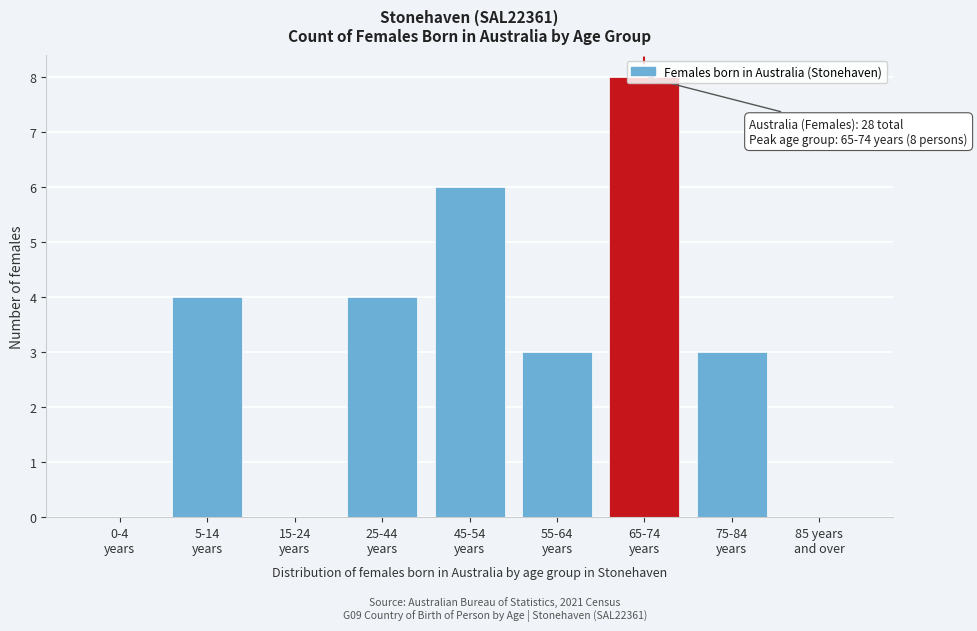

What is the sum of all values?

28